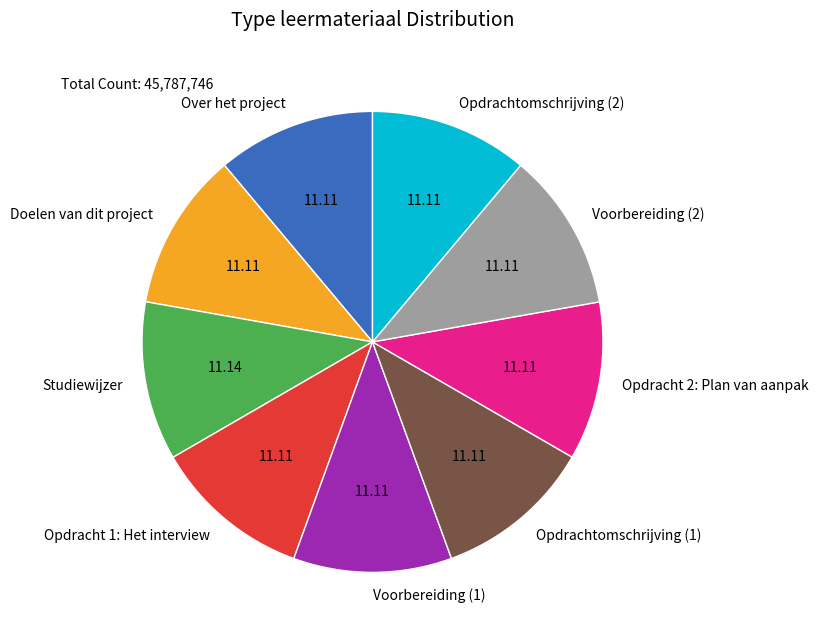

How many segments does this pie chart have?

9